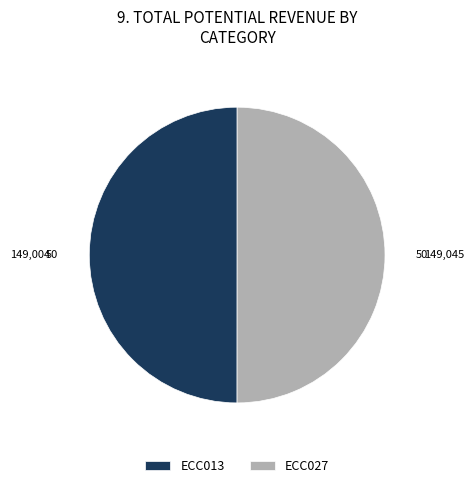

Combined, do ECC013 and ECC027 account for over 50%?

Yes